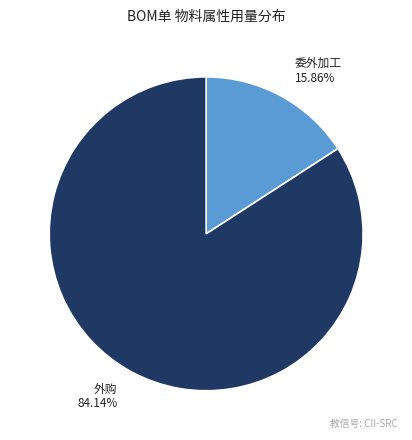

Does any single category account for the majority?

Yes